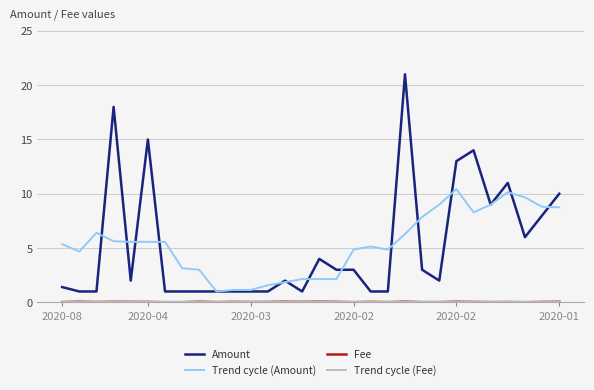

What is the minimum value for Amount?

1.0